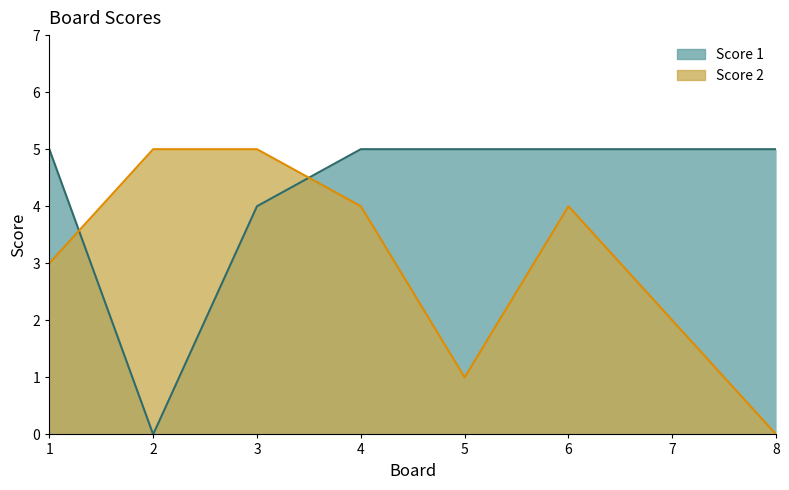

Which series changed the most between 1 and 3?

Score 2